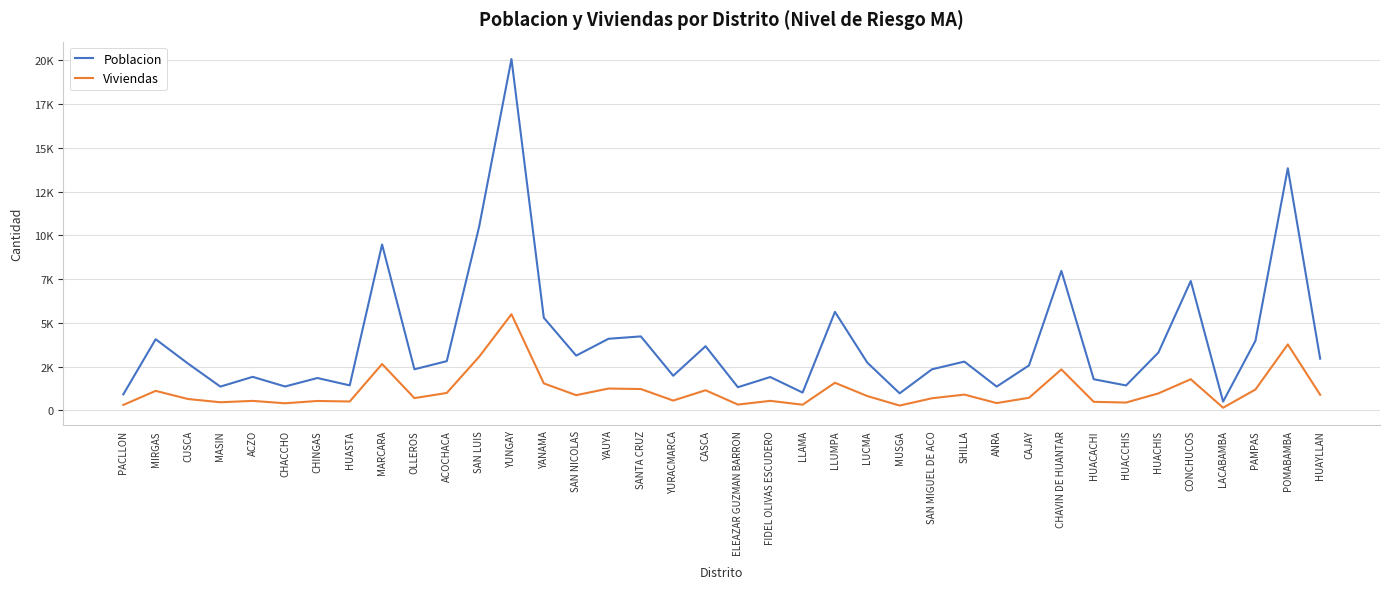

Reading right to left, list all the values displayed in this chart.

Poblacion: HUAYLLAN=2954	POMABAMBA=13834	PAMPAS=3980	LACABAMBA=505	CONCHUCOS=7391	HUACHIS=3307	HUACCHIS=1427	HUACACHI=1782	CHAVIN DE HUANTAR=7971	CAJAY=2573	ANRA=1362	SHILLA=2789	SAN MIGUEL DE ACO=2350	MUSGA=977	LUCMA=2732	LLUMPA=5629	LLAMA=1020	FIDEL OLIVAS ESCUDERO=1908	ELEAZAR GUZMAN BARRON=1326	CASCA=3668	YURACMARCA=1980	SANTA CRUZ=4229	YAUYA=4093	SAN NICOLAS=3131	YANAMA=5292	YUNGAY=20070	SAN LUIS=10493	ACOCHACA=2815	OLLEROS=2351	MARCARA=9478	HUASTA=1432	CHINGAS=1851	CHACCHO=1368	ACZO=1918	MASIN=1361	CUSCA=2678	MIRGAS=4067	PACLLON=917
Viviendas: HUAYLLAN=895	POMABAMBA=3771	PAMPAS=1196	LACABAMBA=155	CONCHUCOS=1782	HUACHIS=974	HUACCHIS=450	HUACACHI=492	CHAVIN DE HUANTAR=2344	CAJAY=723	ANRA=420	SHILLA=904	SAN MIGUEL DE ACO=695	MUSGA=279	LUCMA=820	LLUMPA=1581	LLAMA=327	FIDEL OLIVAS ESCUDERO=547	ELEAZAR GUZMAN BARRON=335	CASCA=1153	YURACMARCA=564	SANTA CRUZ=1222	YAUYA=1250	SAN NICOLAS=872	YANAMA=1544	YUNGAY=5495	SAN LUIS=3066	ACOCHACA=999	OLLEROS=704	MARCARA=2651	HUASTA=511	CHINGAS=540	CHACCHO=409	ACZO=545	MASIN=467	CUSCA=652	MIRGAS=1118	PACLLON=314